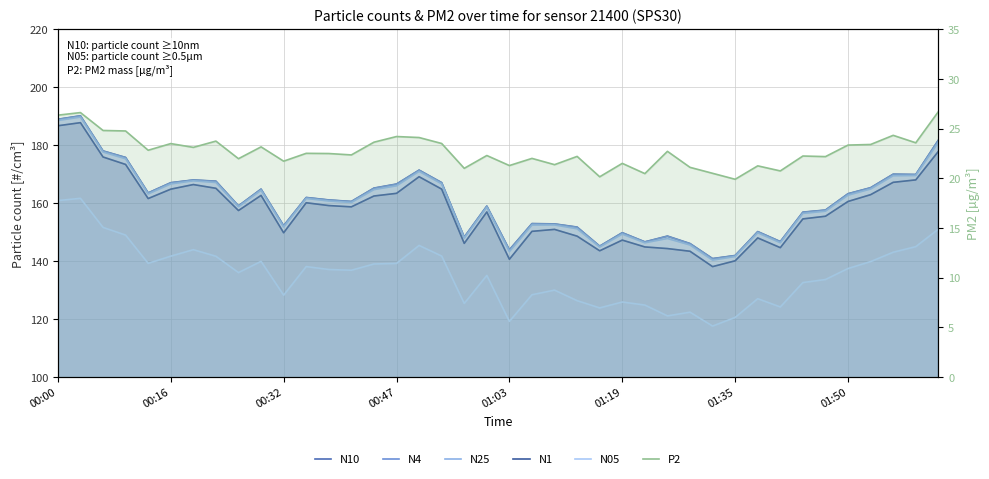

True or false: P2 and N1 intersect in this chart.

False